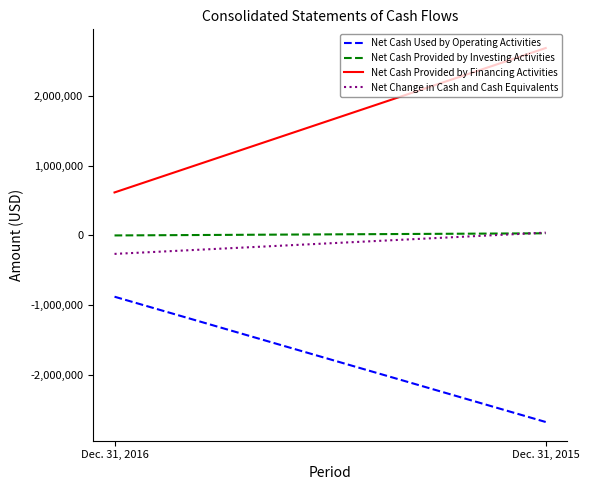

Reading left to right, what are all the values shown in this chart?

Net Cash Used by Operating Activities: Dec. 31, 2016=-880121	Dec. 31, 2015=-2676889
Net Cash Provided by Investing Activities: Dec. 31, 2016=-1293	Dec. 31, 2015=29276
Net Cash Provided by Financing Activities: Dec. 31, 2016=615290	Dec. 31, 2015=2686315
Net Change in Cash and Cash Equivalents: Dec. 31, 2016=-266124	Dec. 31, 2015=38702